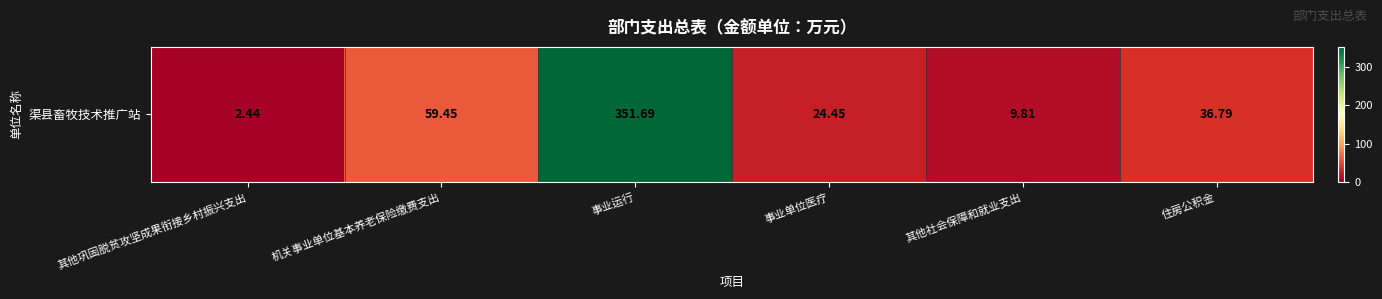

How many data points are less than 36?

3